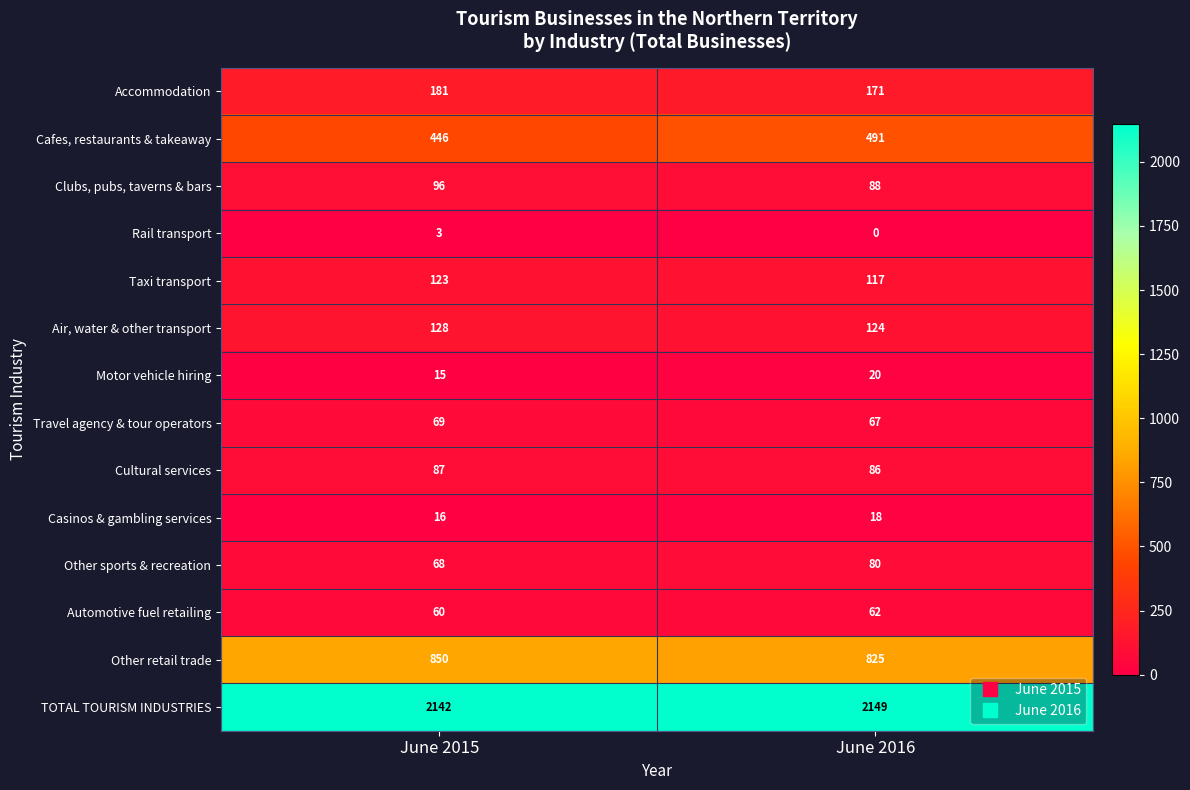

What is the sum of all Other sports & recreation values?

148